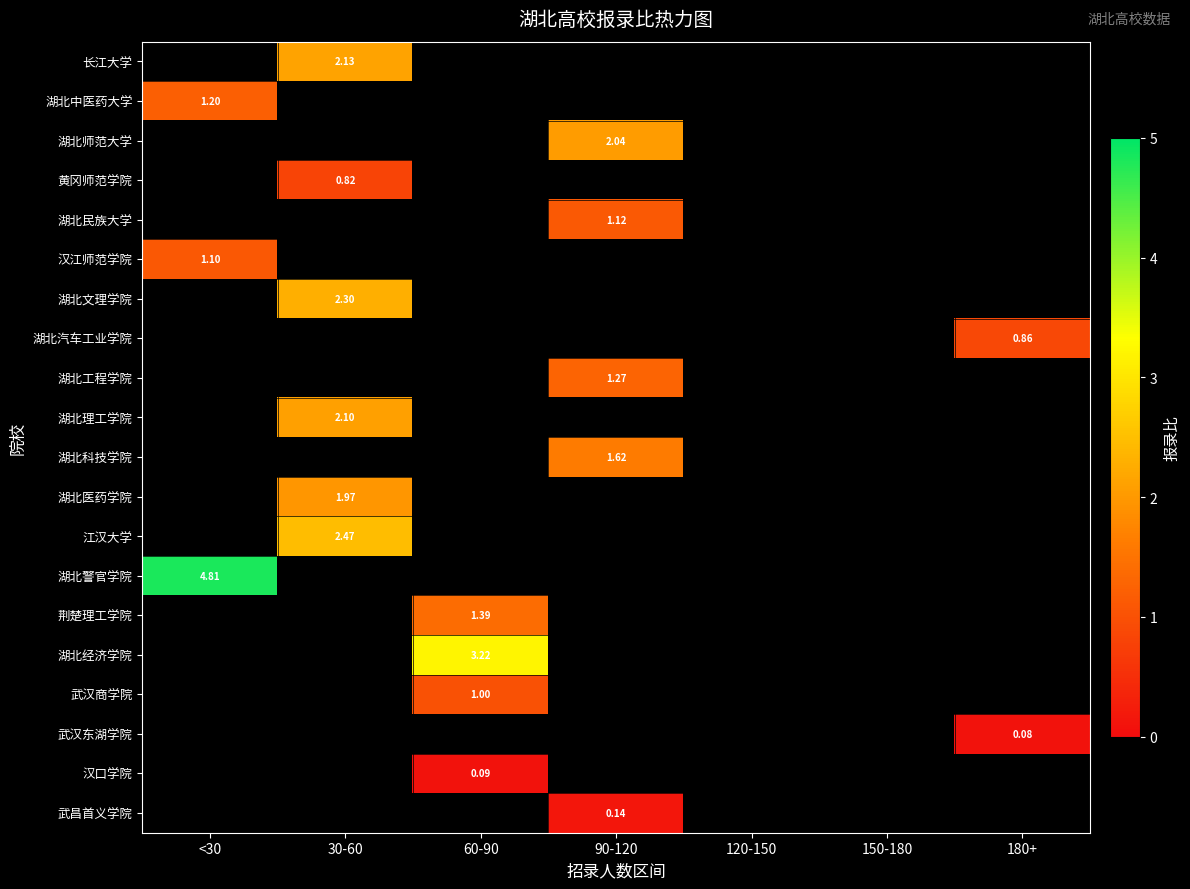

Which series has the widest spread of values?

湖北中医药大学